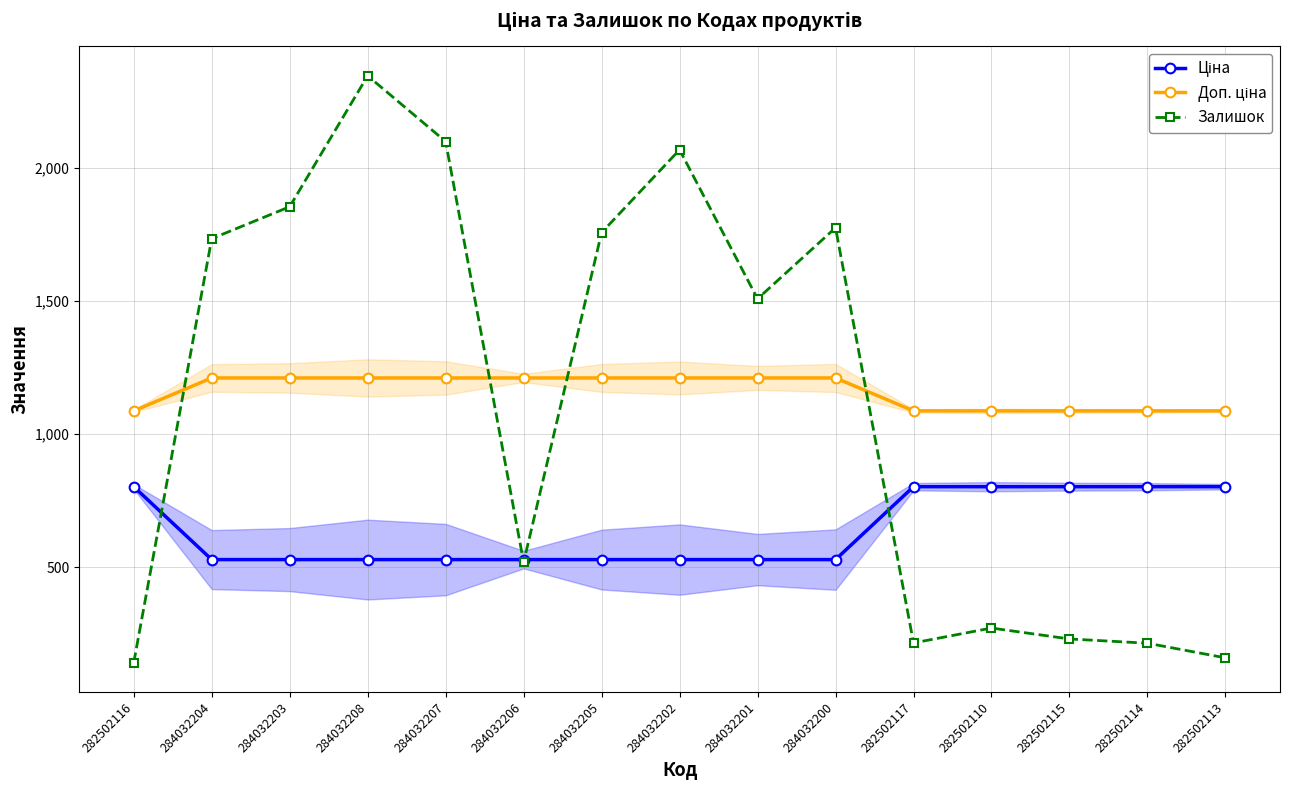

What is the difference between the second highest and second lowest values in the Ціна series?

273.9